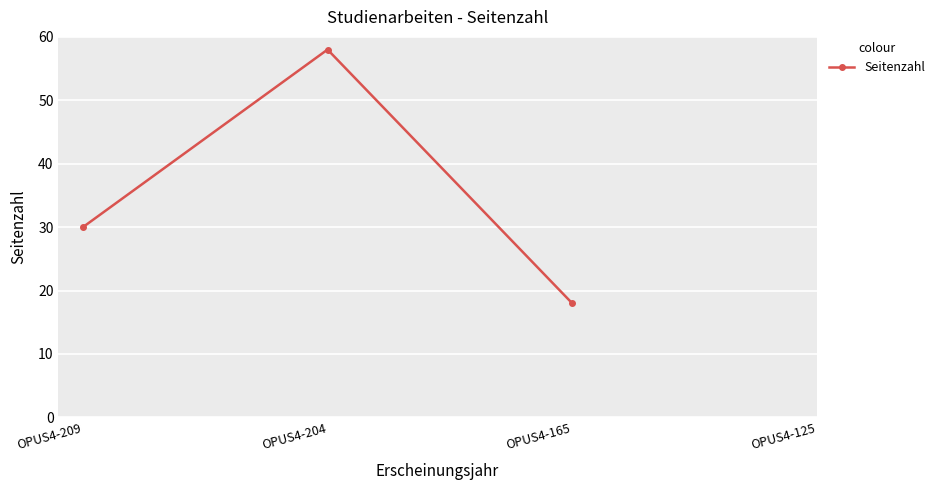

Rank the categories by value from lowest to highest.

OPUS4-165, OPUS4-209, OPUS4-204, OPUS4-125